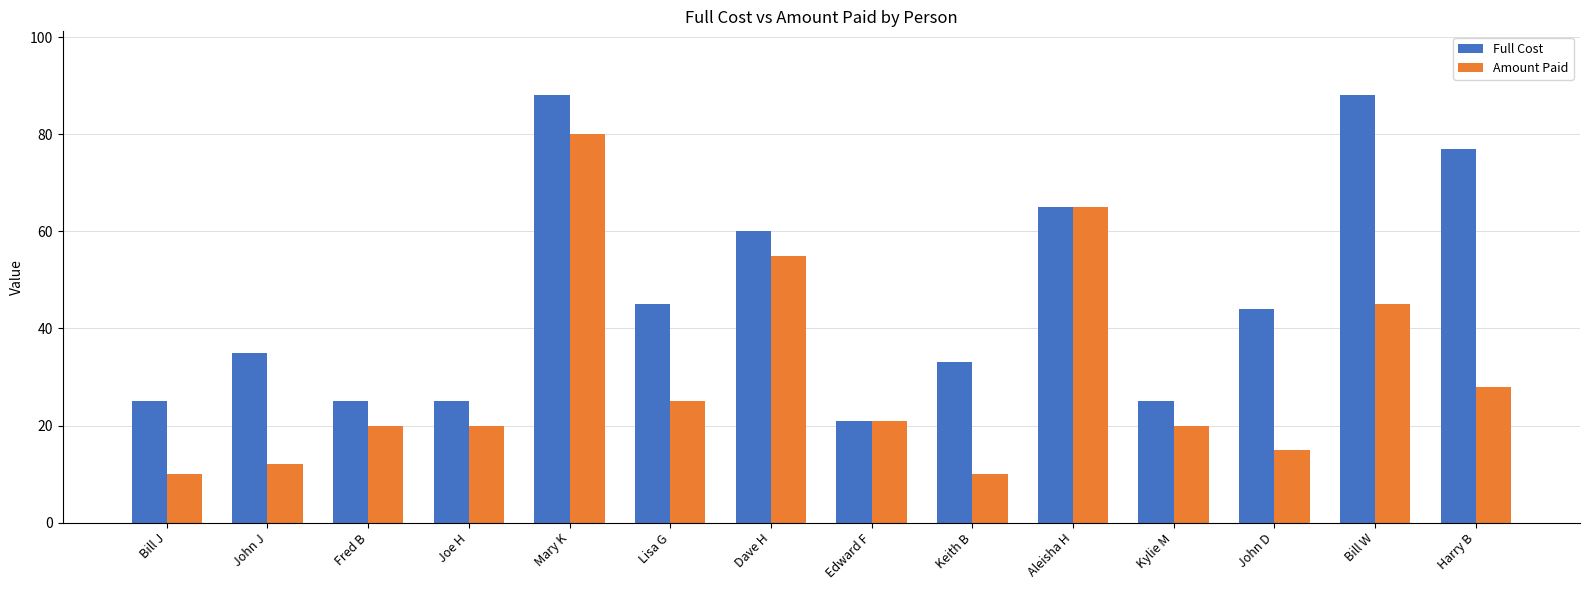

What is the approximate value of Amount Paid at Bill J?

10